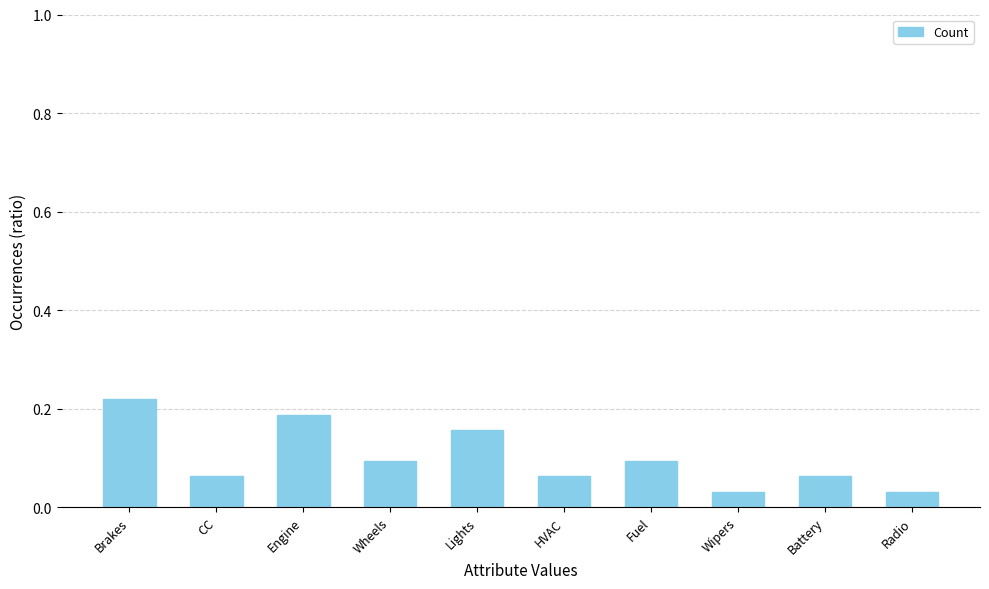

What is the change in value from CC to Lights?

+0.1